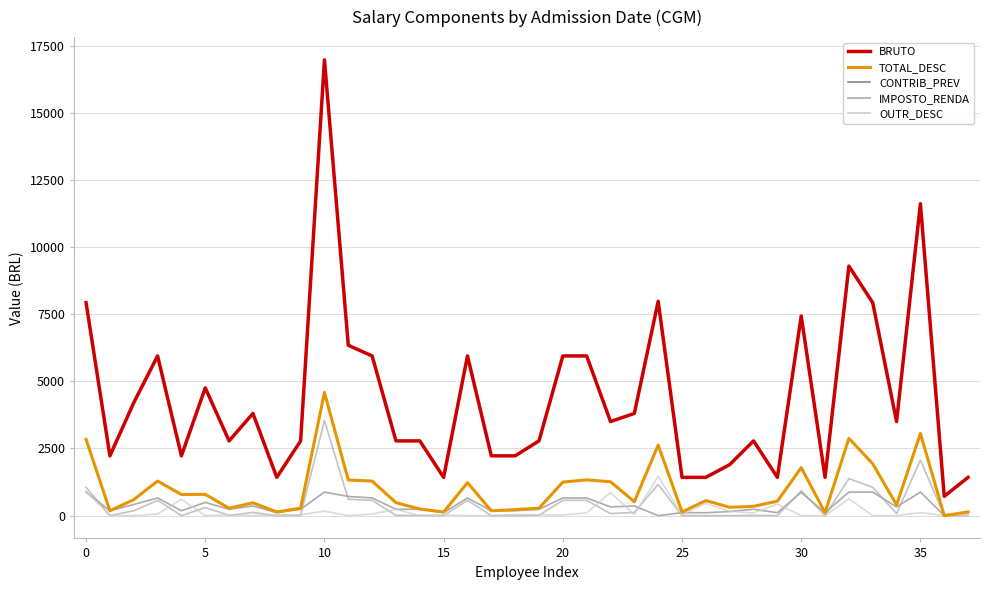

What is the maximum value shown in the chart?

16967.1